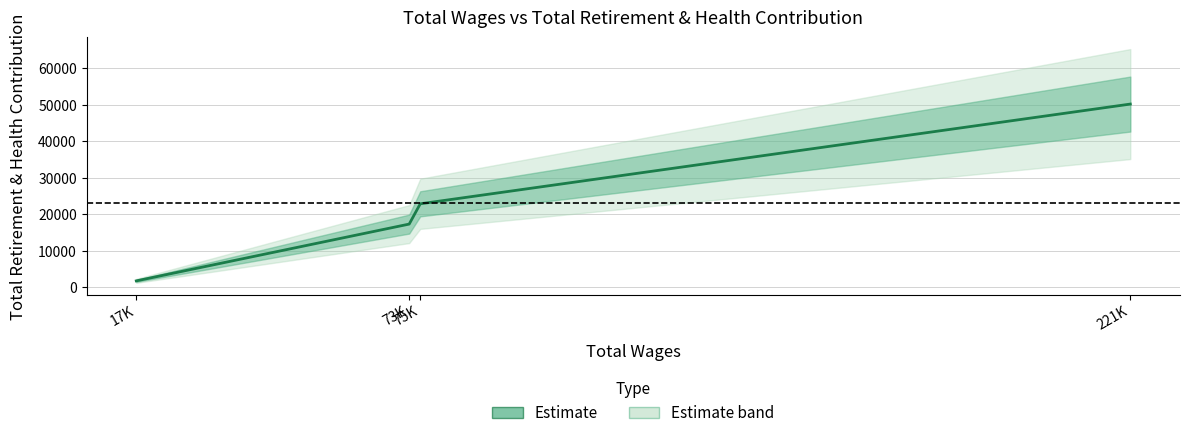

Reading right to left, what are all the values shown in this chart?

50206	22890	17336	1783